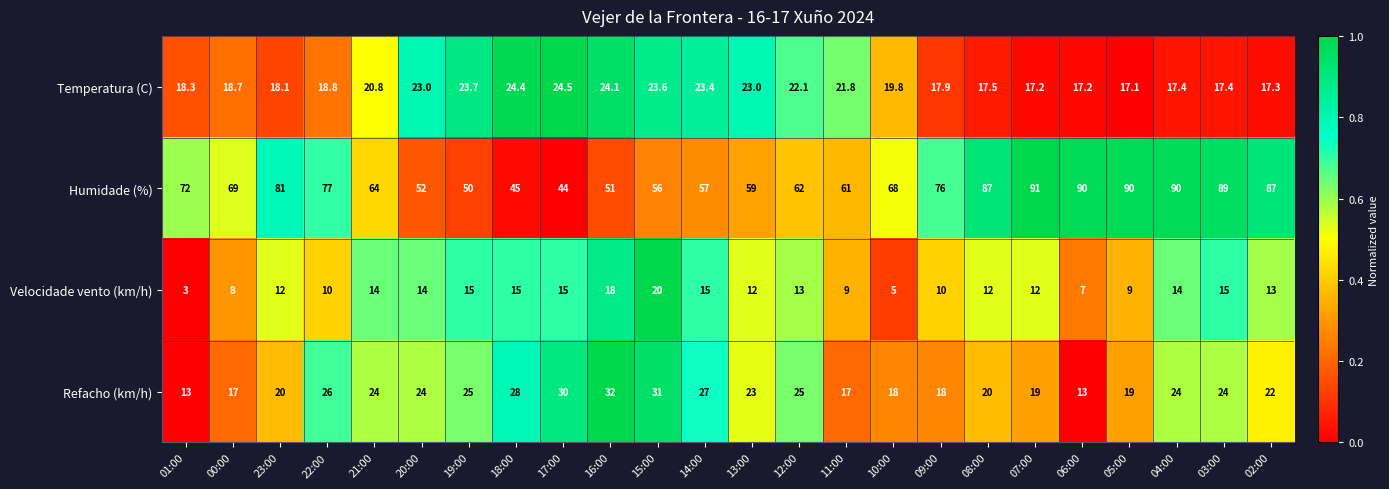

How many categories are shown in the chart?

24